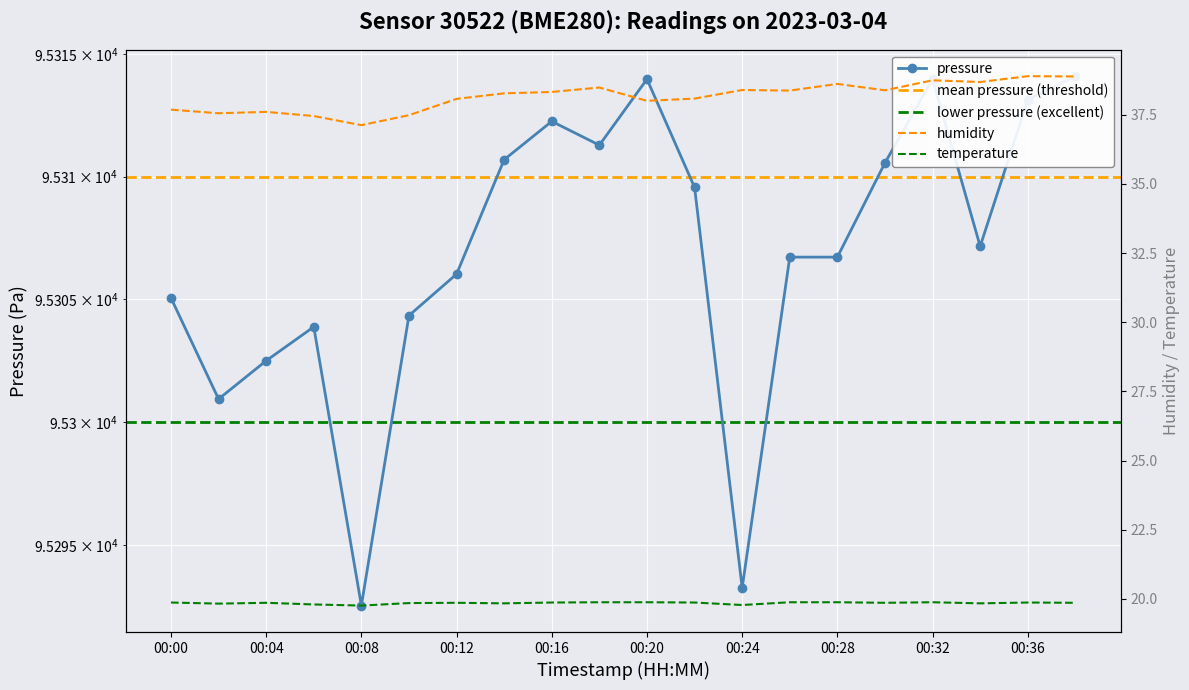

What is the value of the 5th point from the left?

95292.5